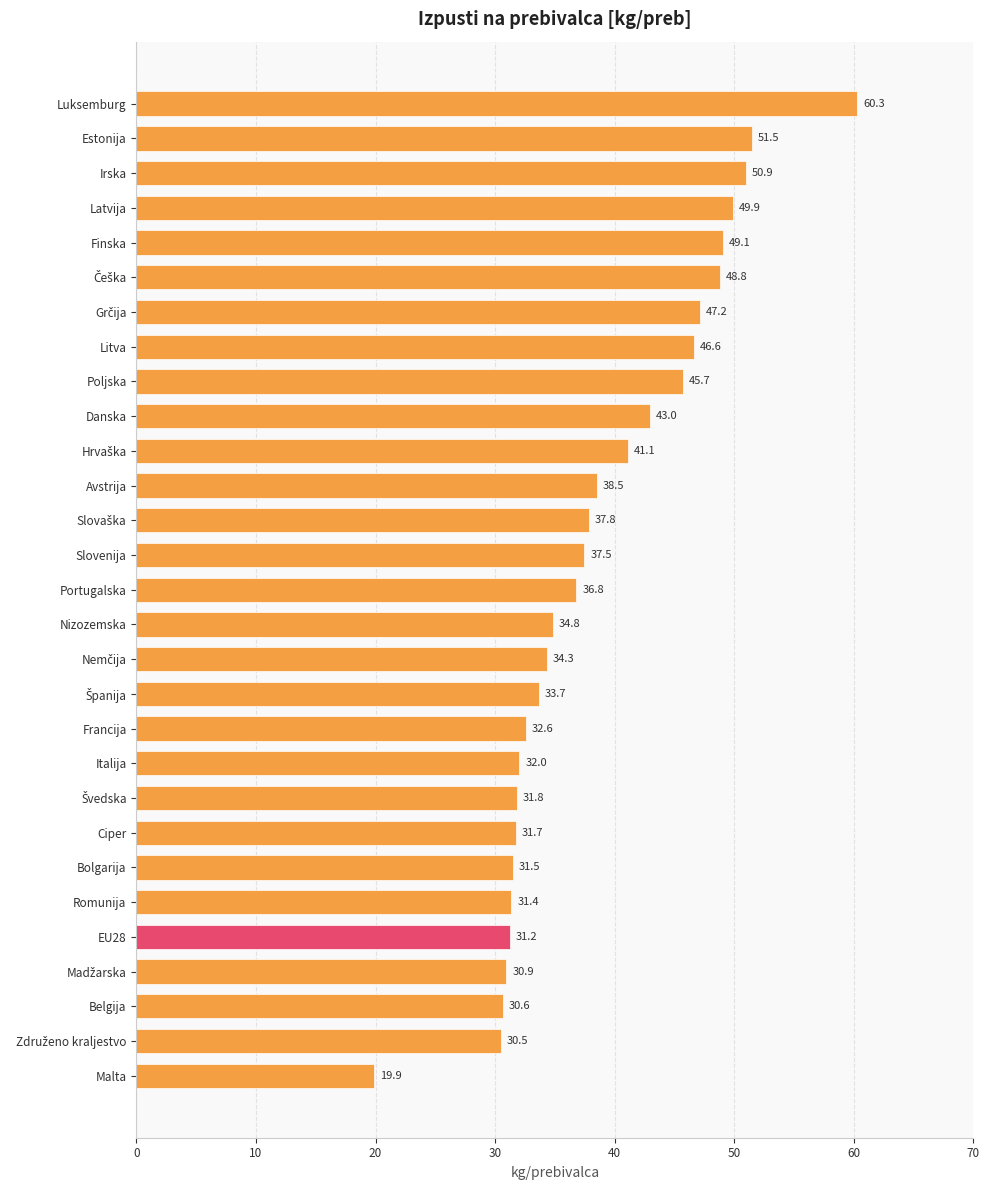

What is the difference between the second highest and minimum values?

31.6